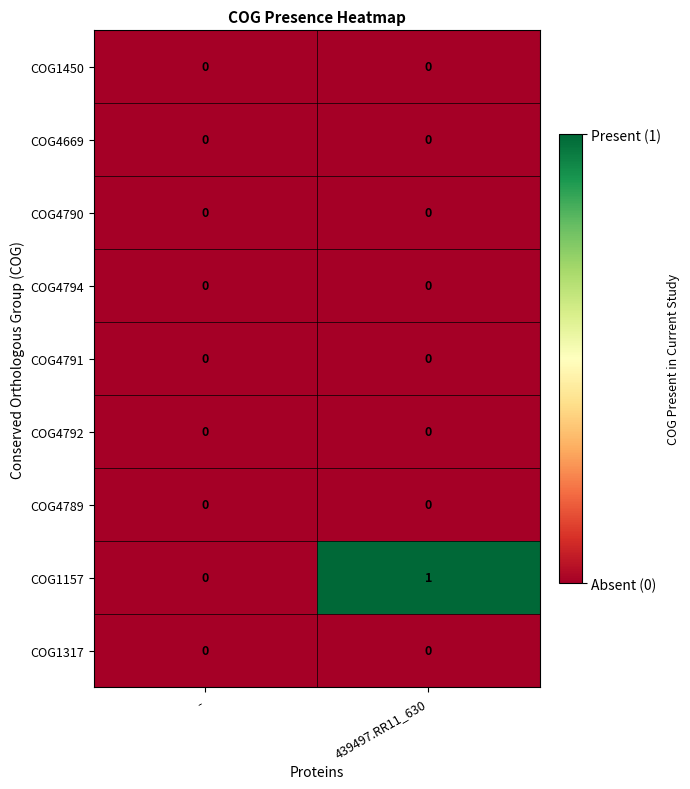

At which category does the chart reach its peak across all series?

439497.RR11_630